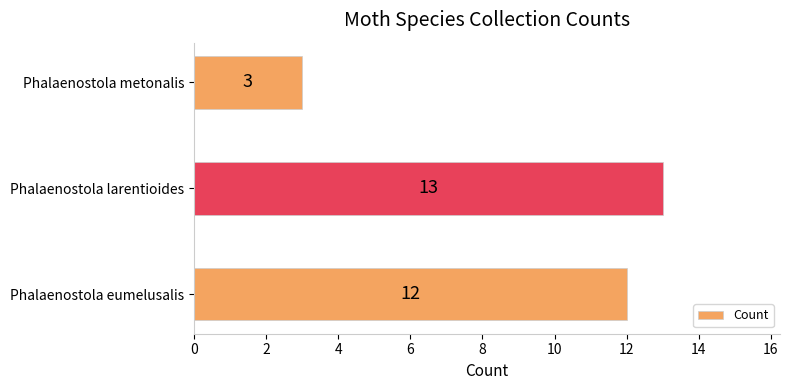

How many bars are there in total?

3